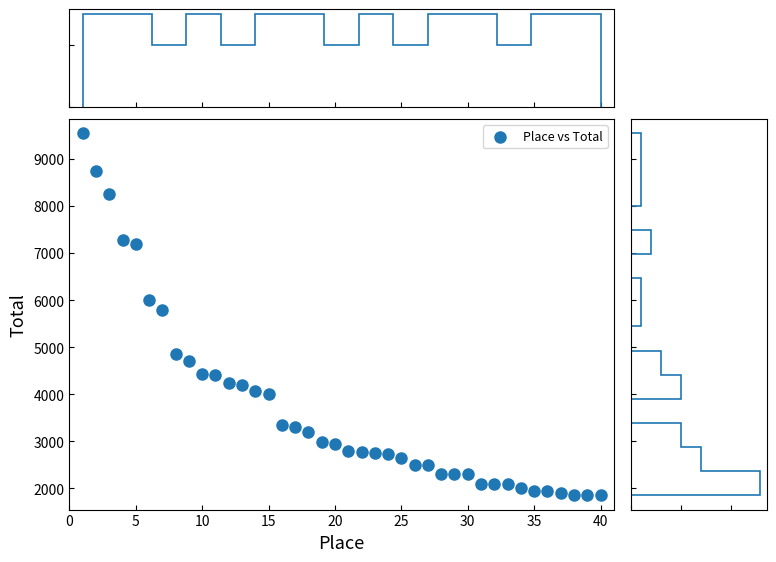

What Y value in the scatter plot is closest to 5700?

5800